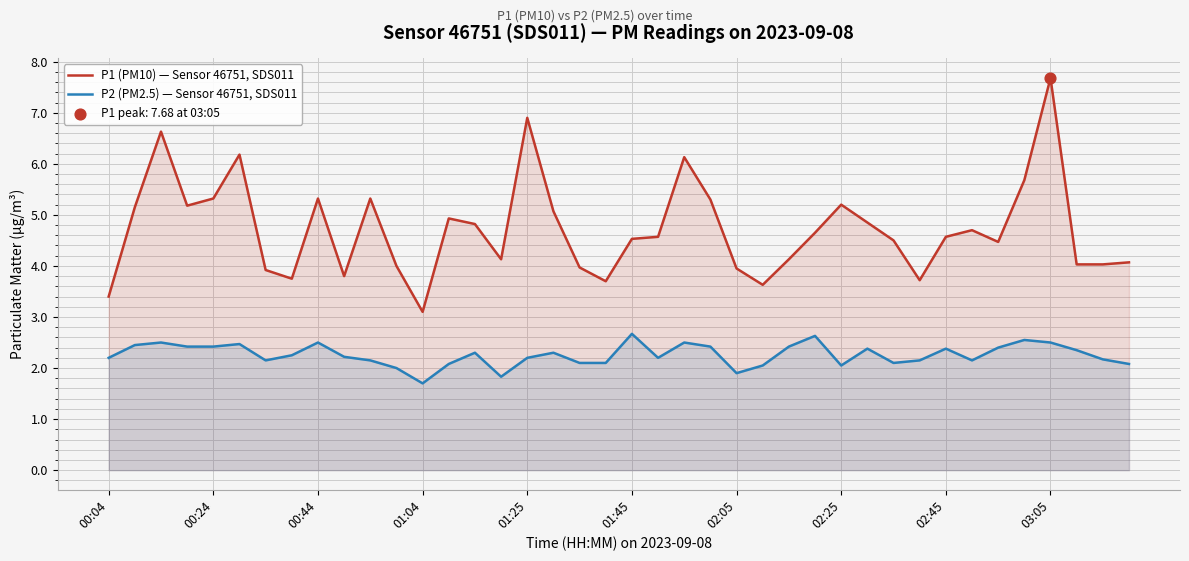

What is the total value across all series at 11?

6.0